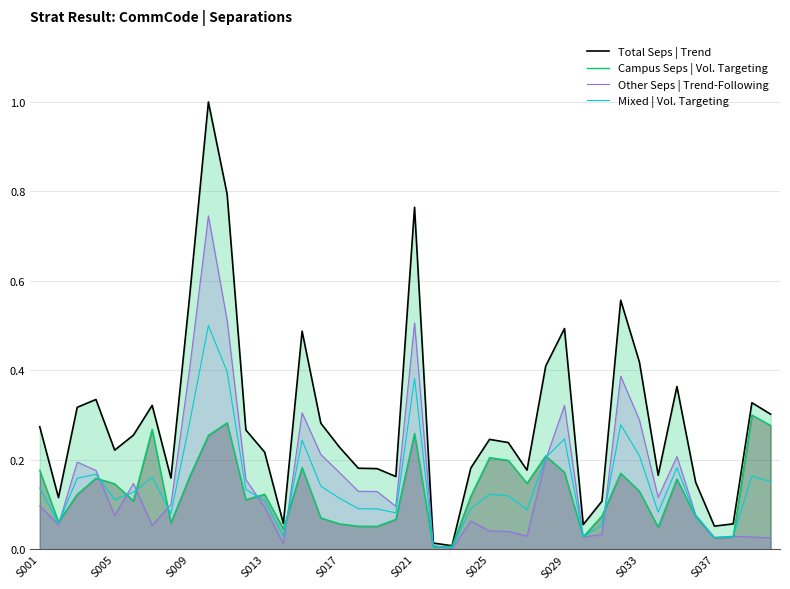

How many lines are shown in the chart?

4